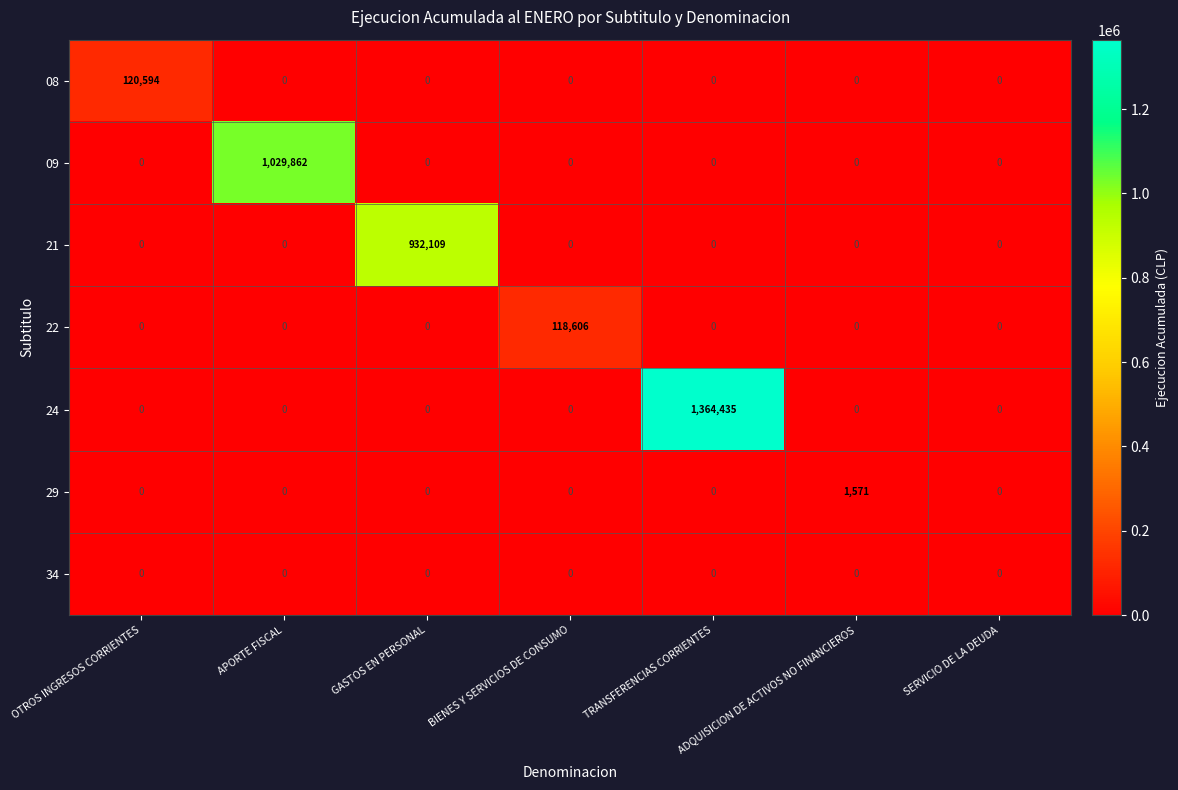

What is the difference between the maximum and minimum values in the 21 series?

932109